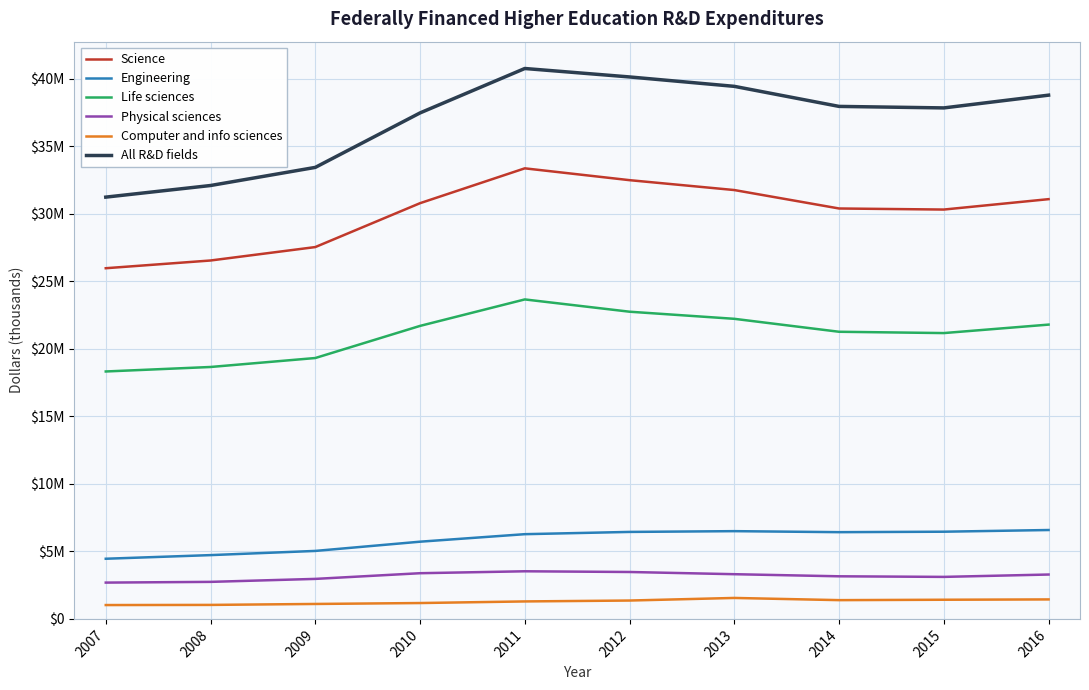

What are all the series names shown in the legend?

Science, Engineering, Life sciences, Physical sciences, Computer and info sciences, All R&D fields